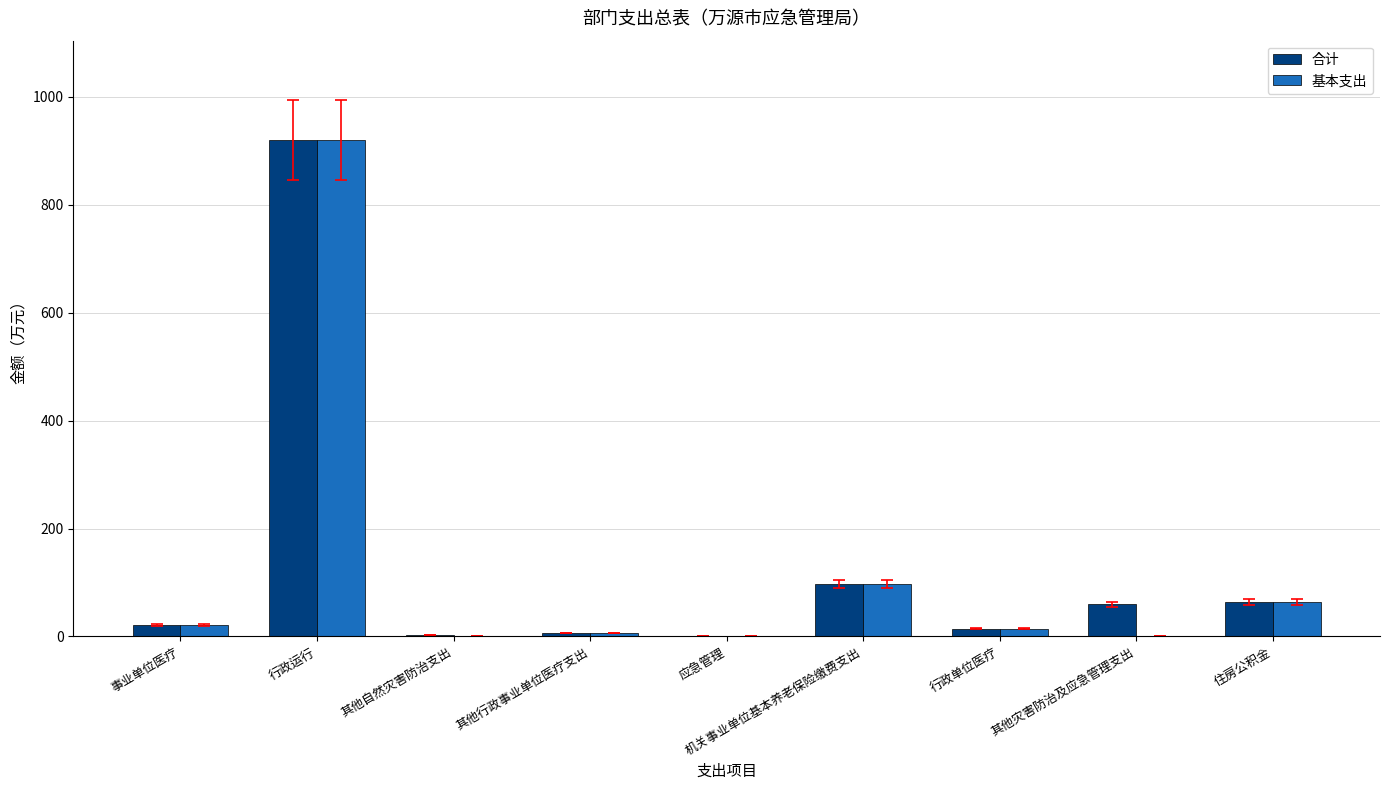

Where is 基本支出 nearest to the value 460?

机关事业单位基本养老保险缴费支出